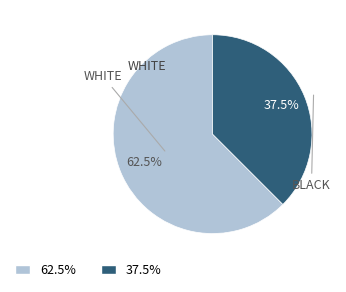

Is there any slice that represents more than half of the pie?

Yes